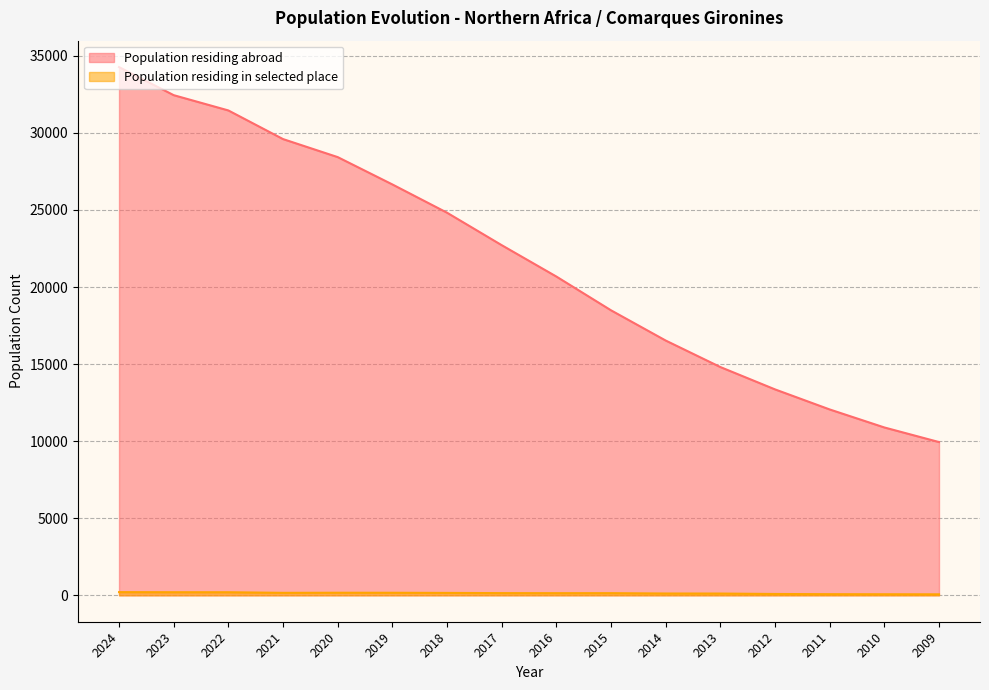

At which category is the sum across all series the highest?

2024